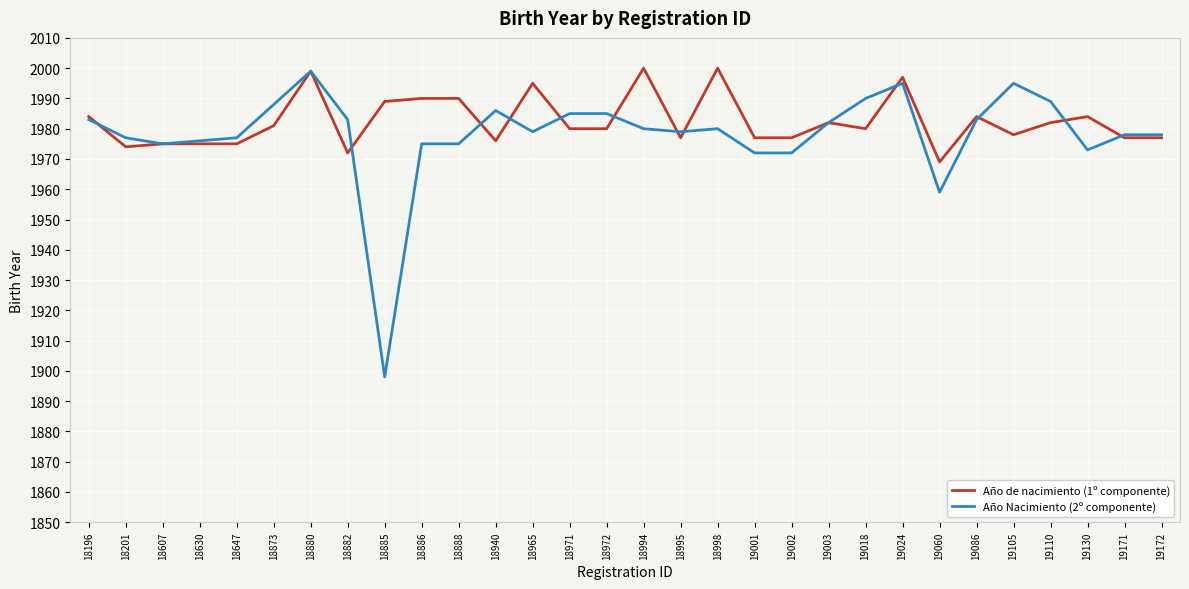

At which category is the sum across all series the highest?

18880